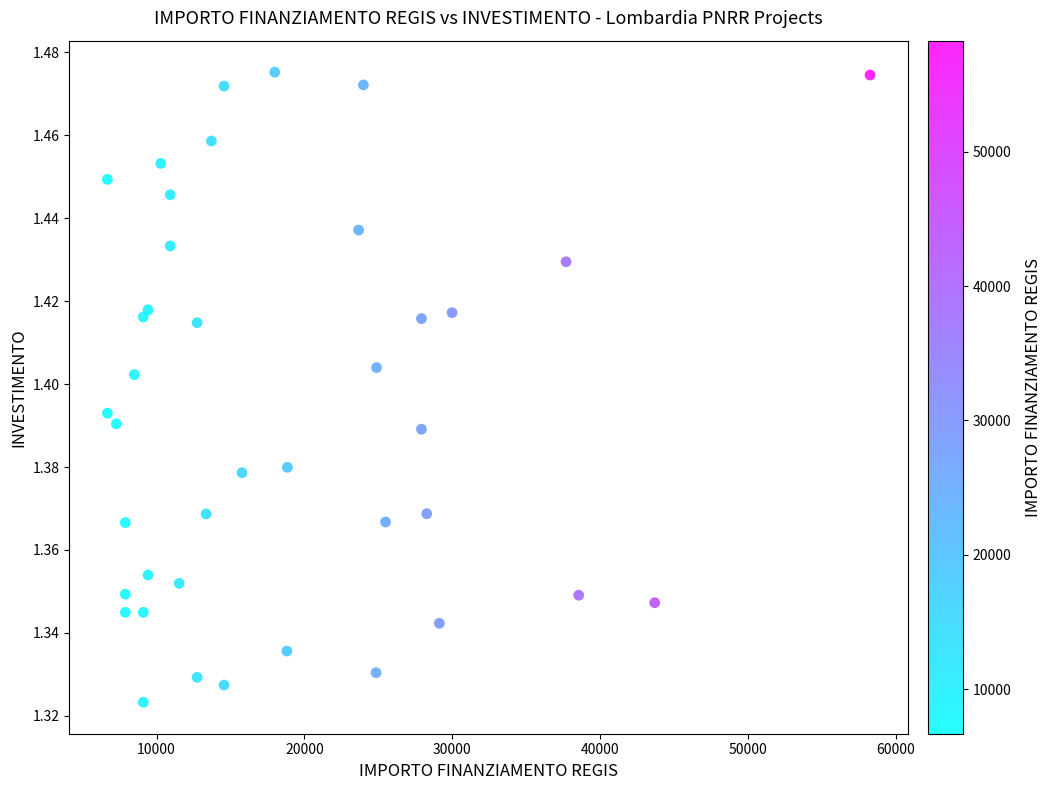

What is the range of X values (max minus min)?

51595.0